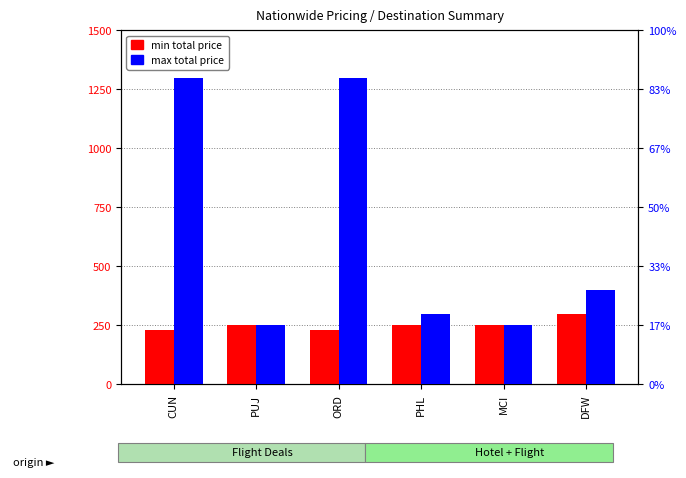

The Min Total Price series shows 249 at PHL. True or false?

True